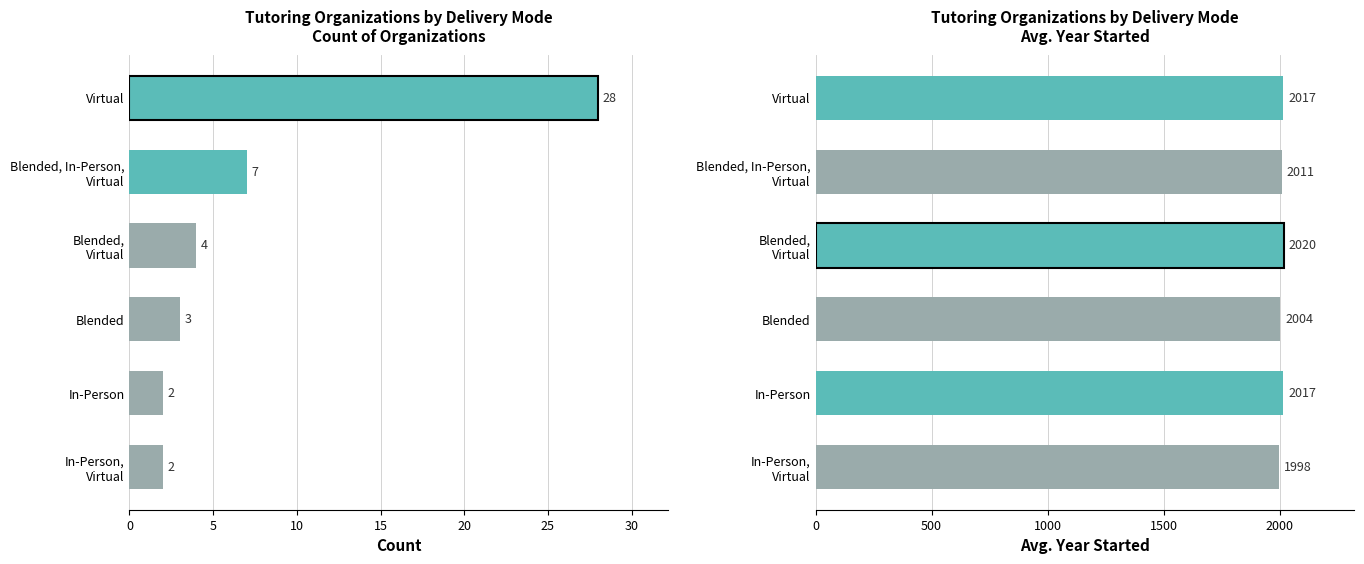

Approximately how many times larger is the value at Blended, In-Person, Virtual compared to In-Person?

1.0